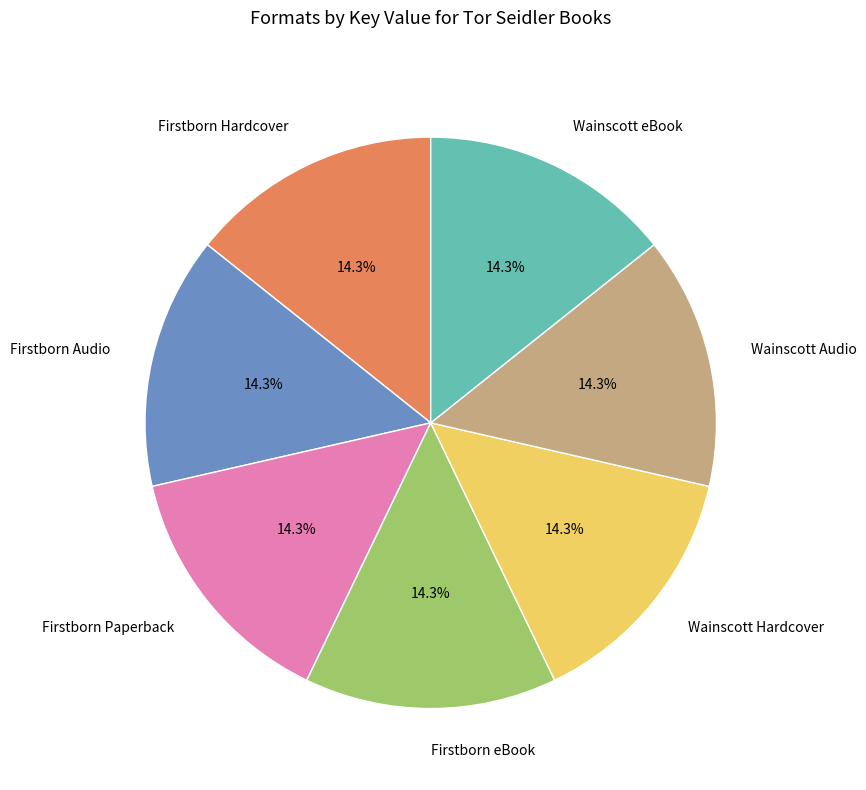

What is the total percentage of Firstborn Hardcover and Wainscott Hardcover?

28.6%